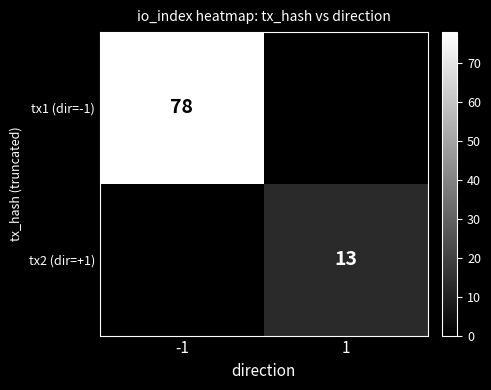

What is the greatest value displayed?

78